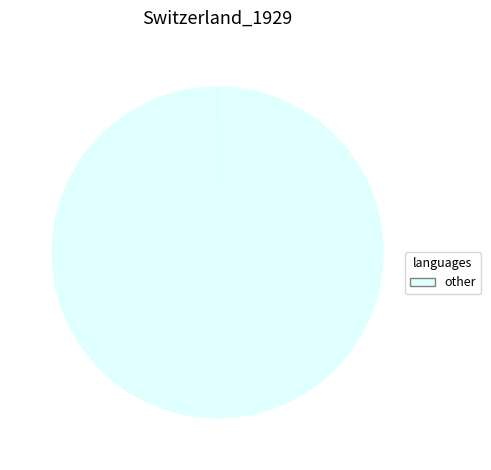

Is there a majority slice in this chart?

Yes